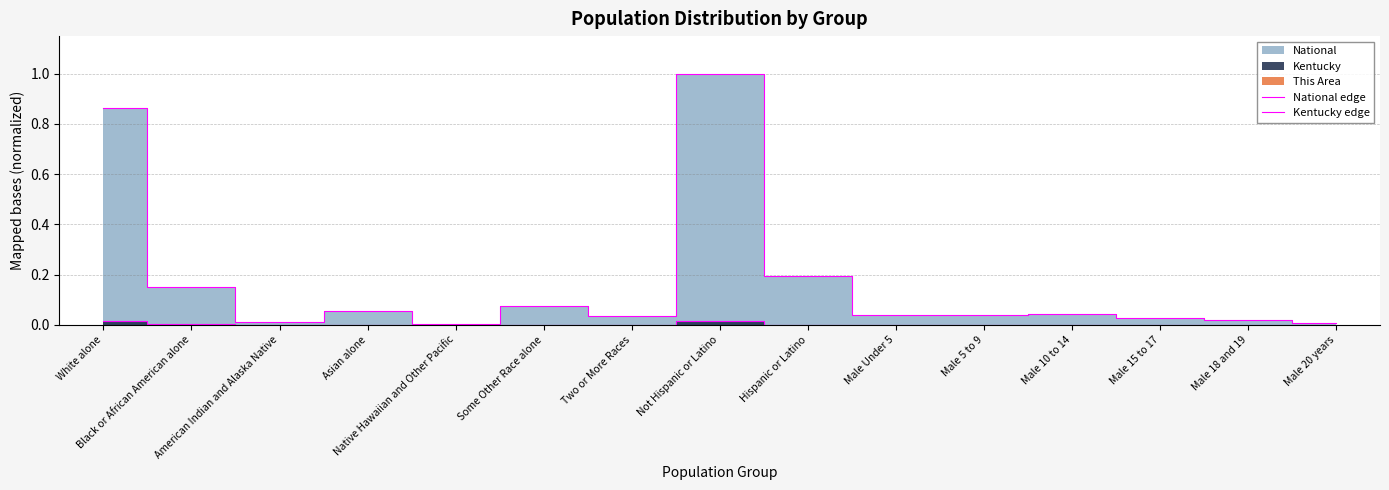

At which label does Kentucky edge reach its peak?

Not Hispanic or Latino